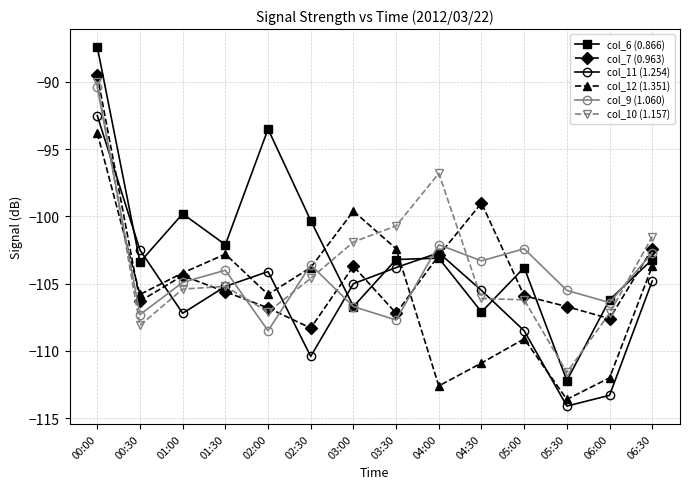

What are all the series names shown in the legend?

col_6 (0.866), col_7 (0.963), col_11 (1.254), col_12 (1.351), col_9 (1.060), col_10 (1.157)